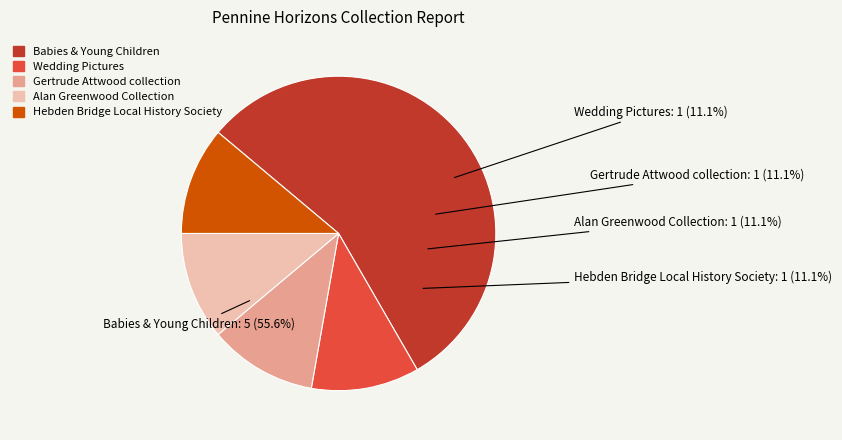

What percentage is the Alice Longstaff - Wedding Pictures slice, to the nearest percent?

11%